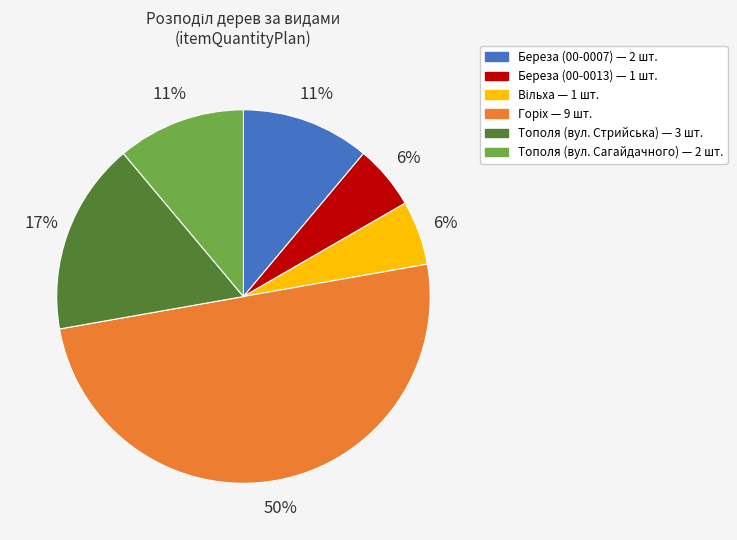

To the nearest percent, what is the average slice percentage?

17%